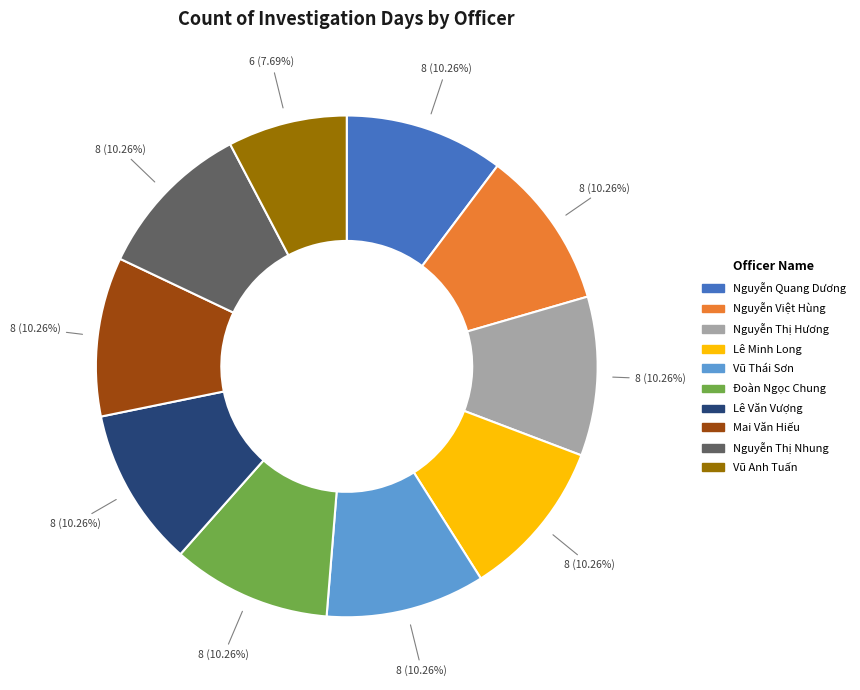

To the nearest percent, what is the difference between the largest and smallest slice percentages?

3%